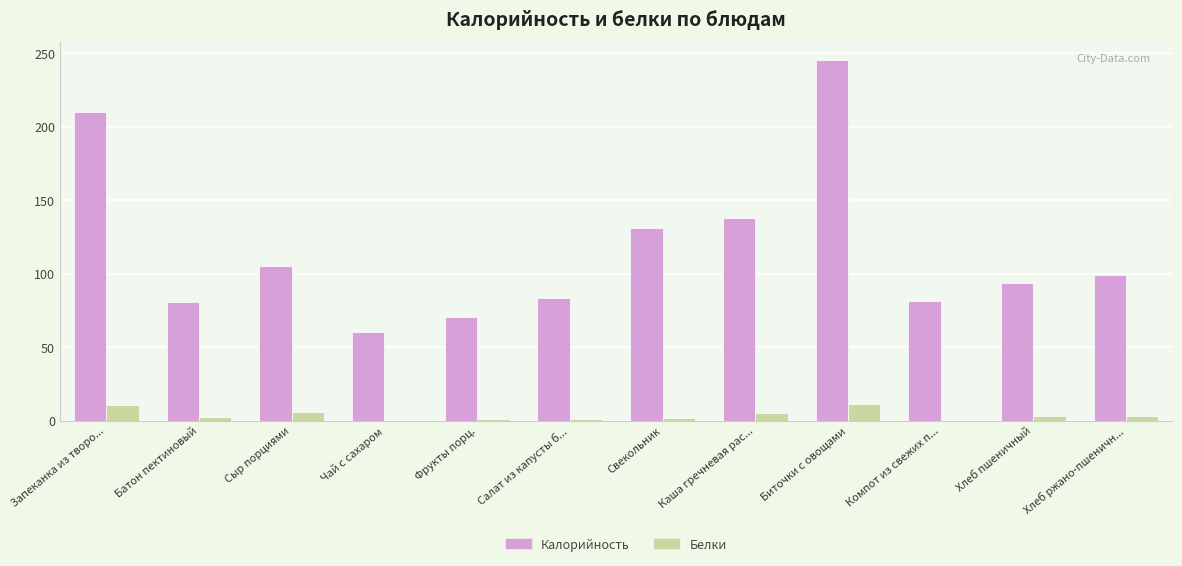

How many groups of bars are there?

12